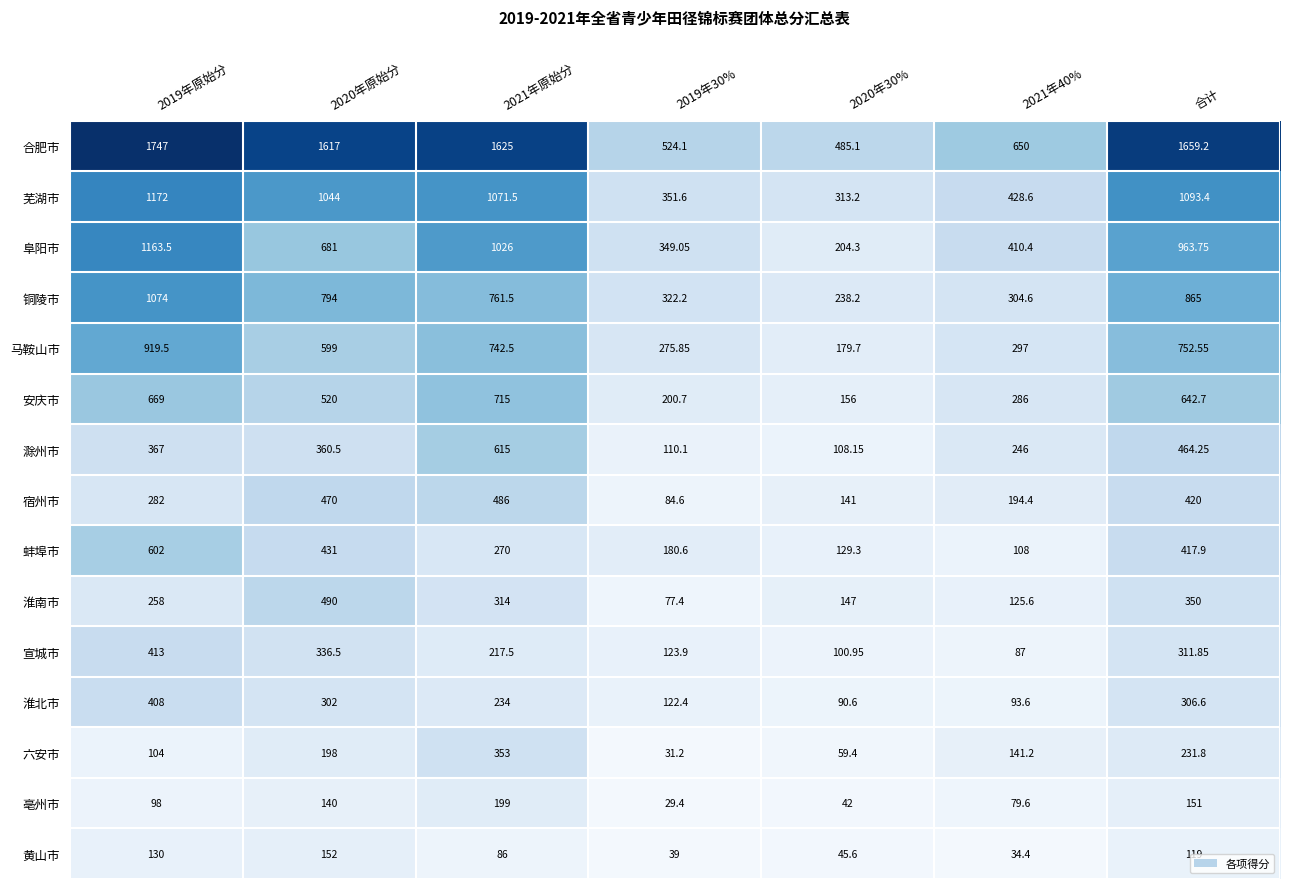

Between 2019年30% and 合计, which series saw the biggest shift?

合肥市